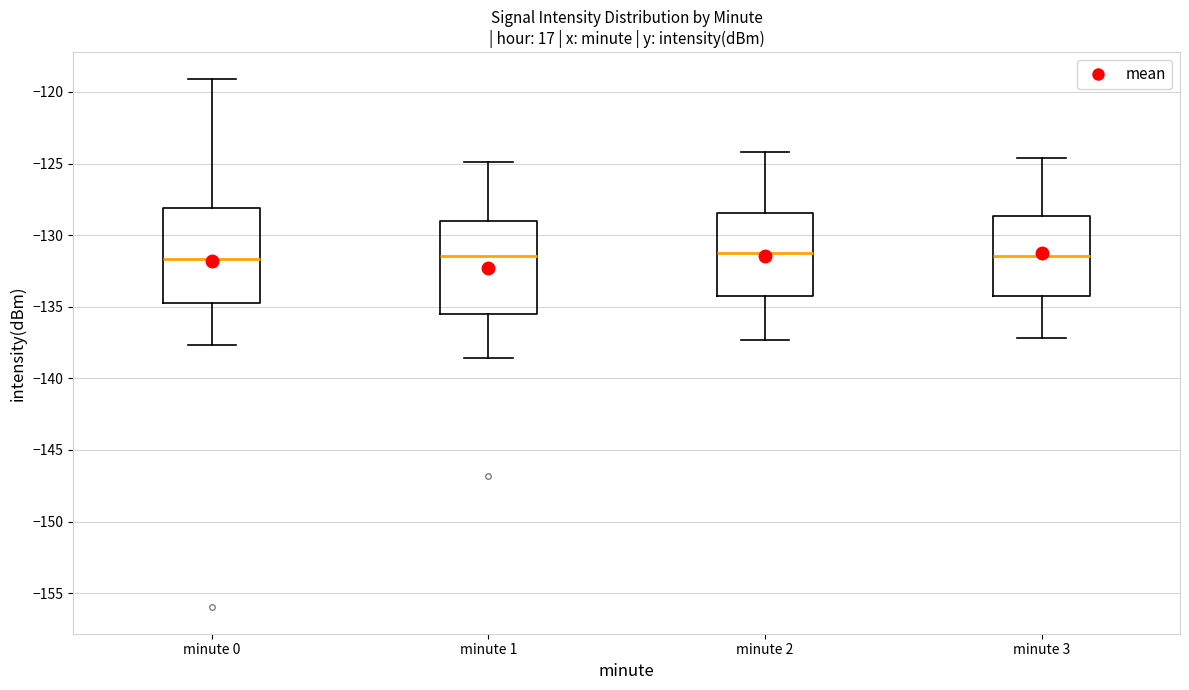

Where does the upper whisker of the box for minute 0 end on the y-axis? The values are not printed on the chart, so give them approximately, as read against the axis.

-119.0